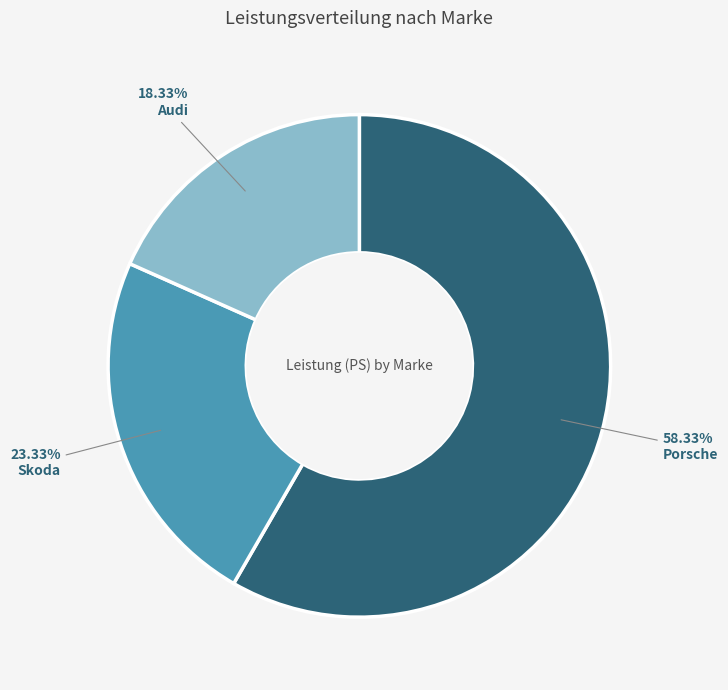

How many segments does this pie chart have?

3